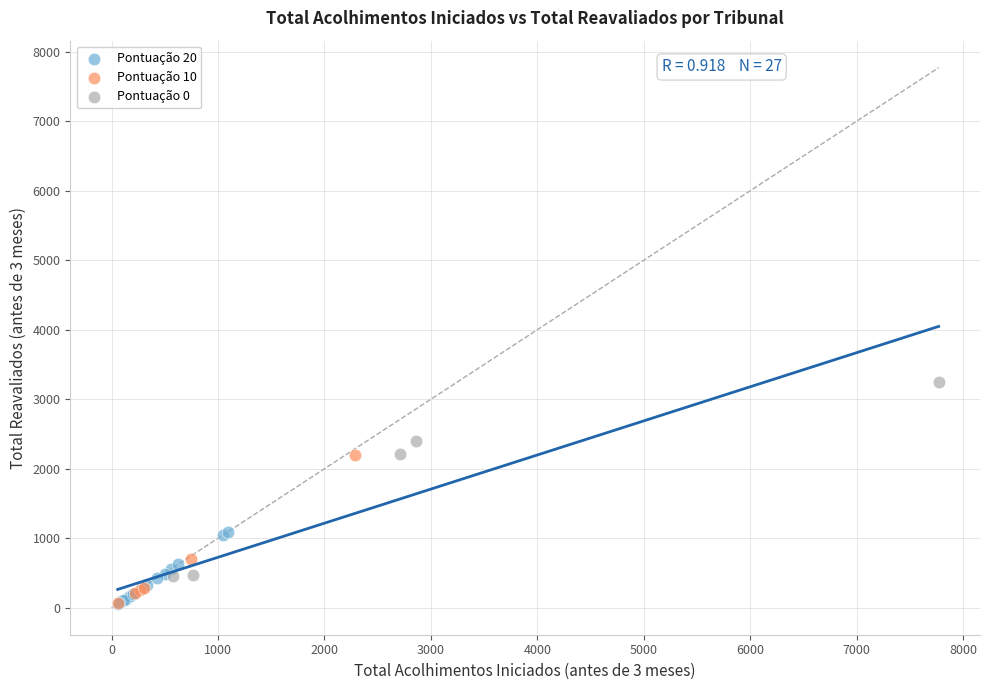

Which series contains the highest Y value?

Pontuação 0